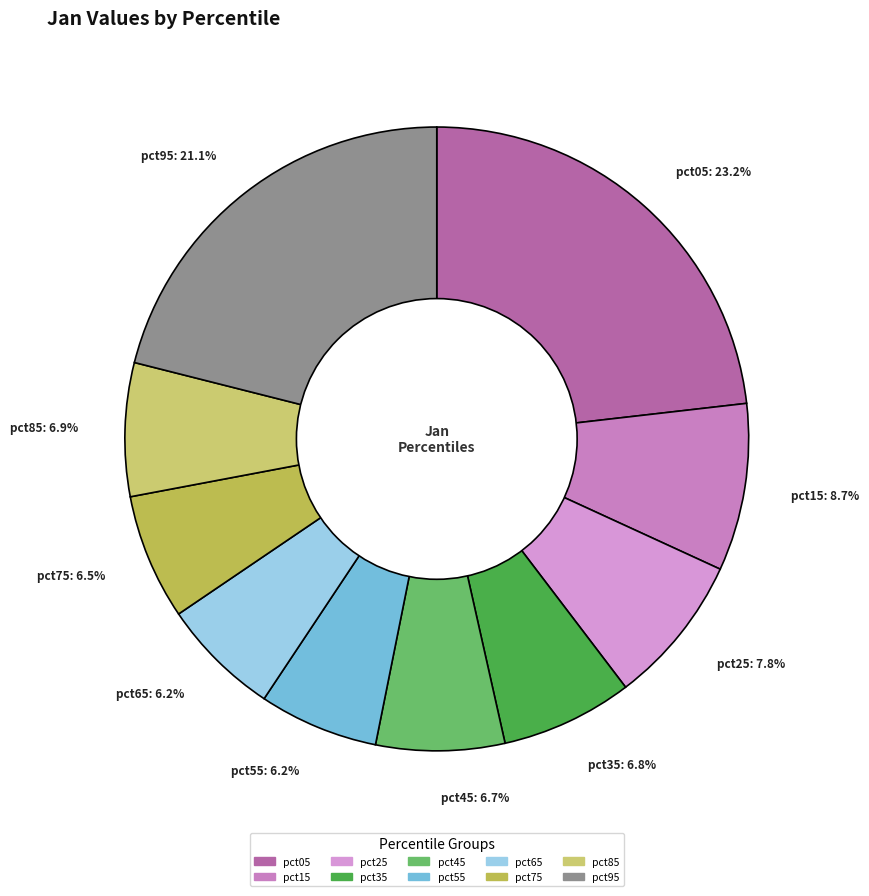

Does pct95 account for over 50% of the chart?

No